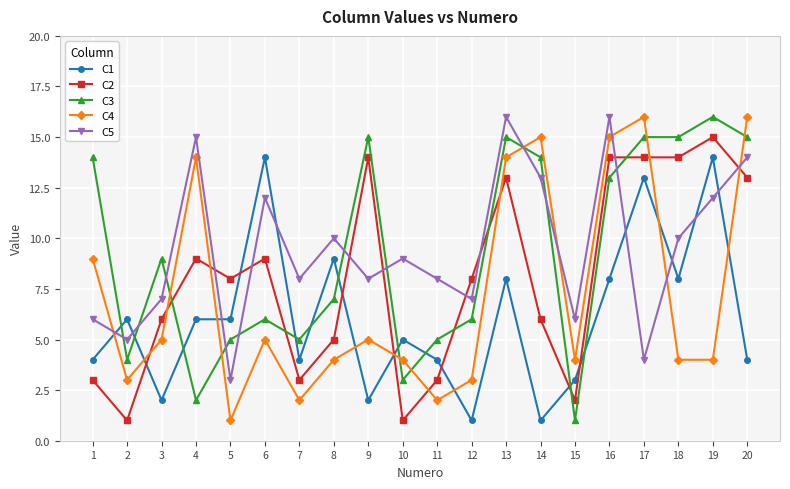

What is the value of the C1 point at the 15th from the left?

3